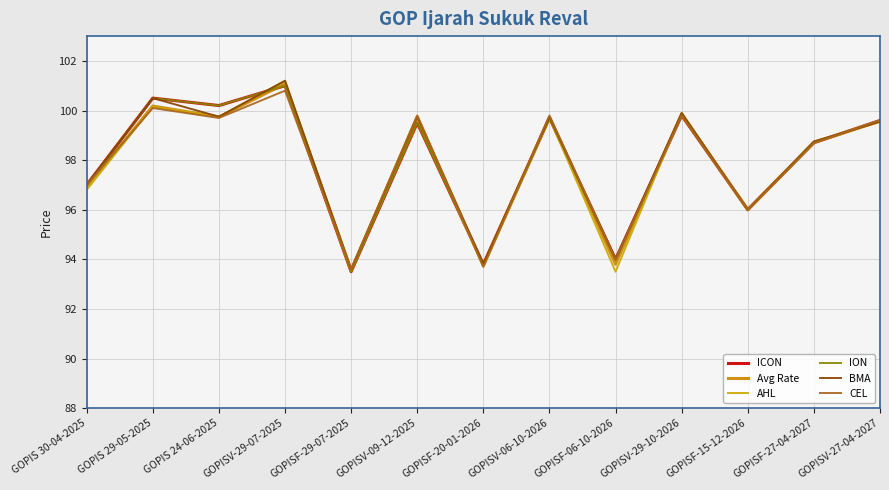

Does the chart have visible grid lines?

Yes